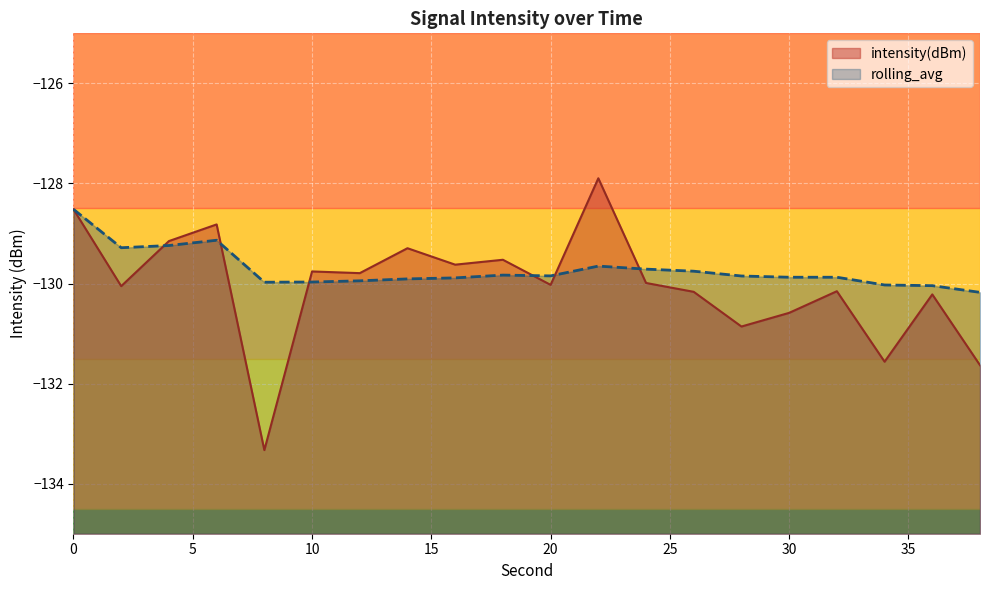

Which label corresponds to the smallest value in the chart?

8